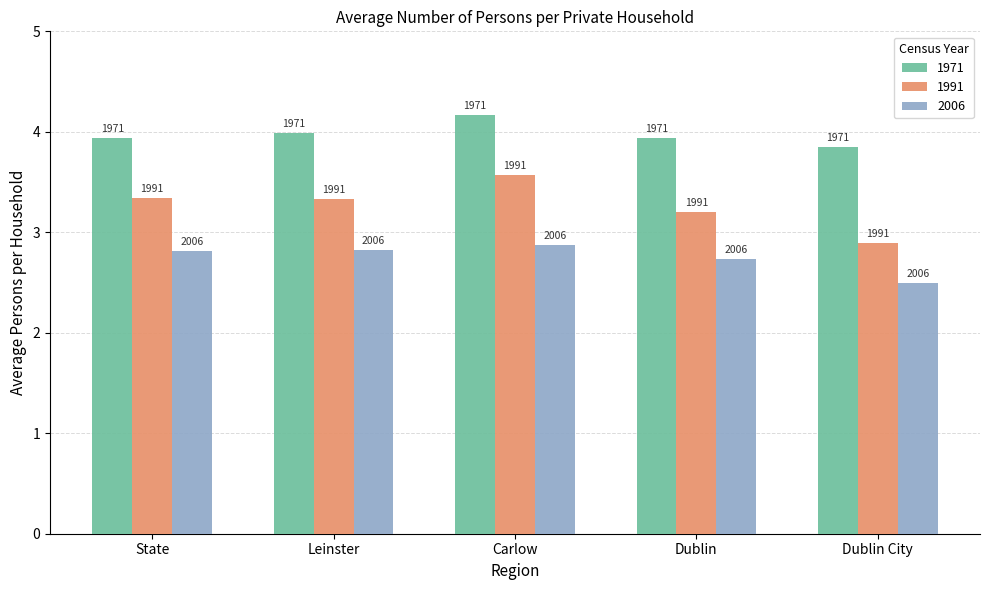

Is the value of 2006 at Dublin greater than the value of 1991 at State?

No